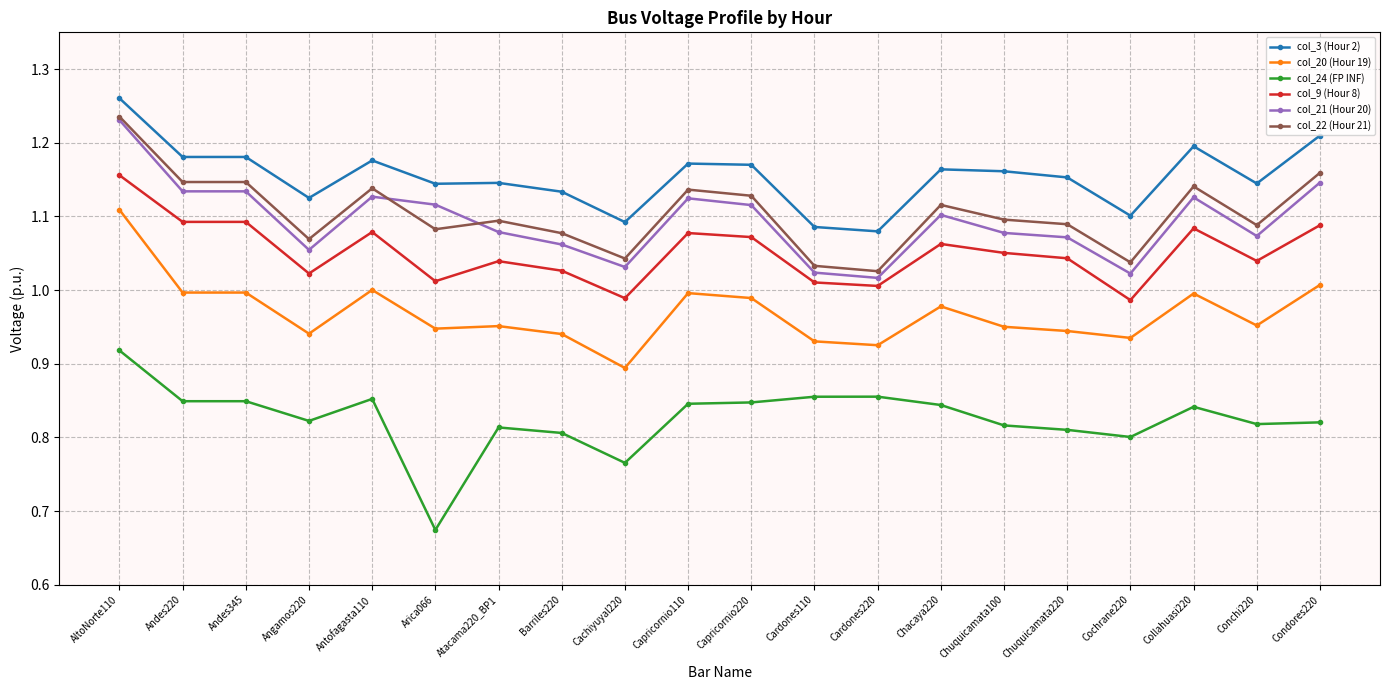

Which series has the largest total across all categories?

col_3 (Hour 2)